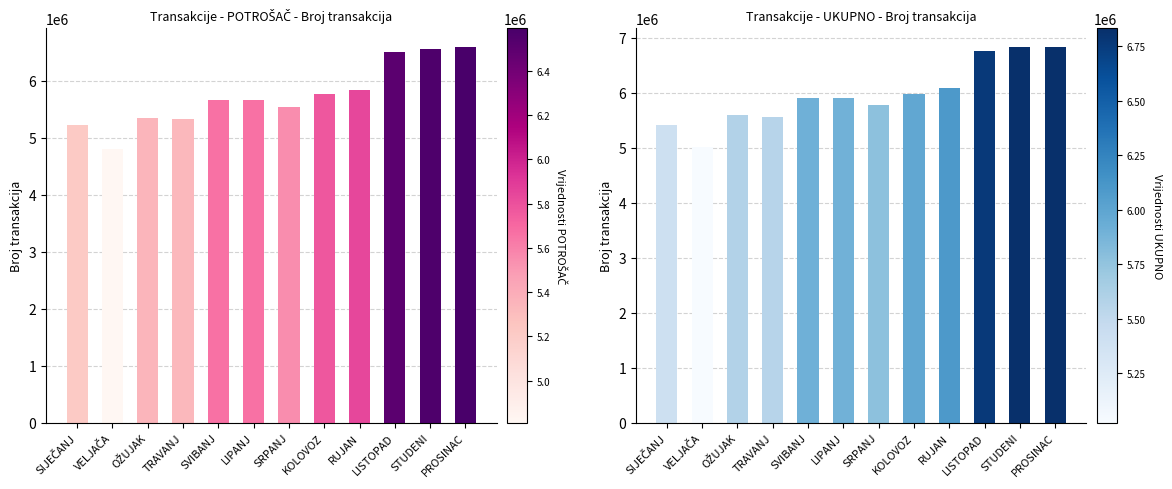

The POTROŠAČ series shows 6592644 at PROSINAC. True or false?

True